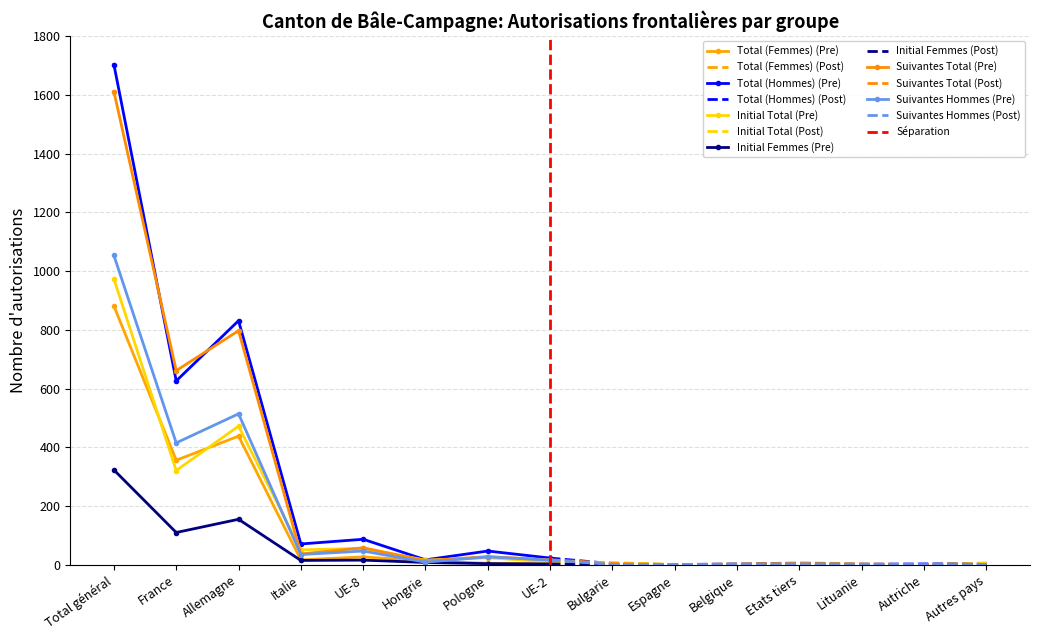

Read the Total (Femmes) value at Espagne.

1